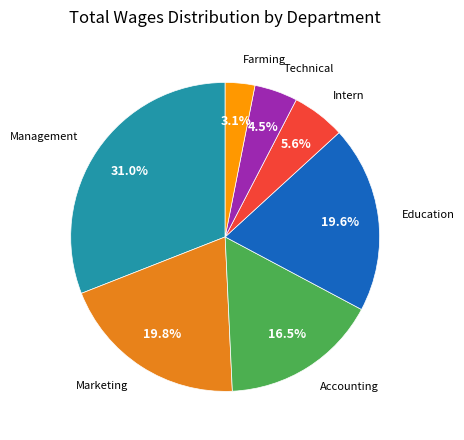

Is there a majority slice in this chart?

No